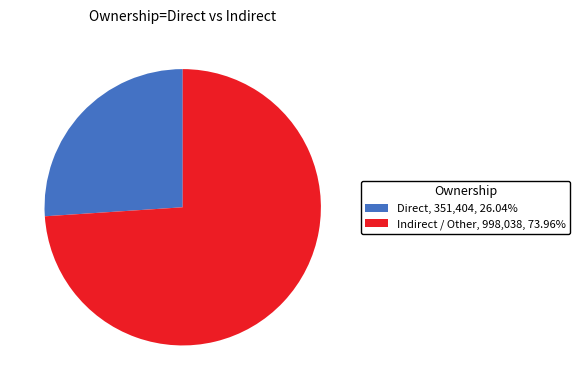

Do Direct and Indirect / Other together represent more than half of the pie?

Yes